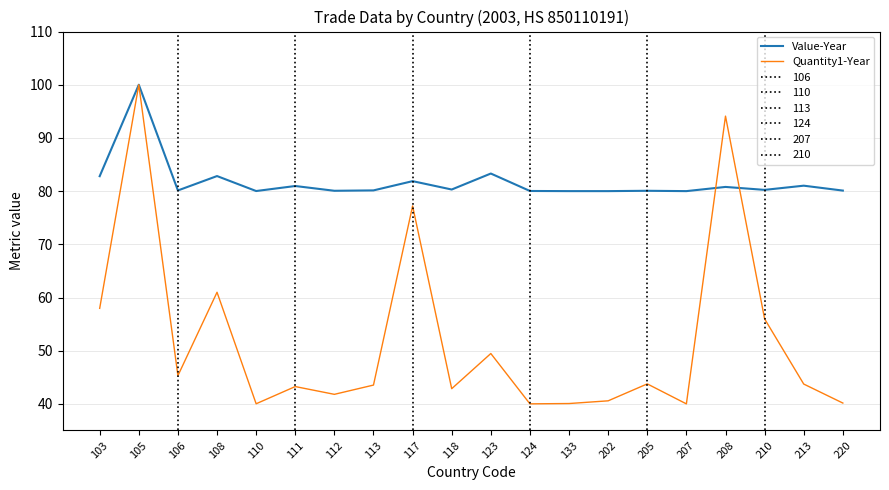

What is the total value across all series at 117?

159.1